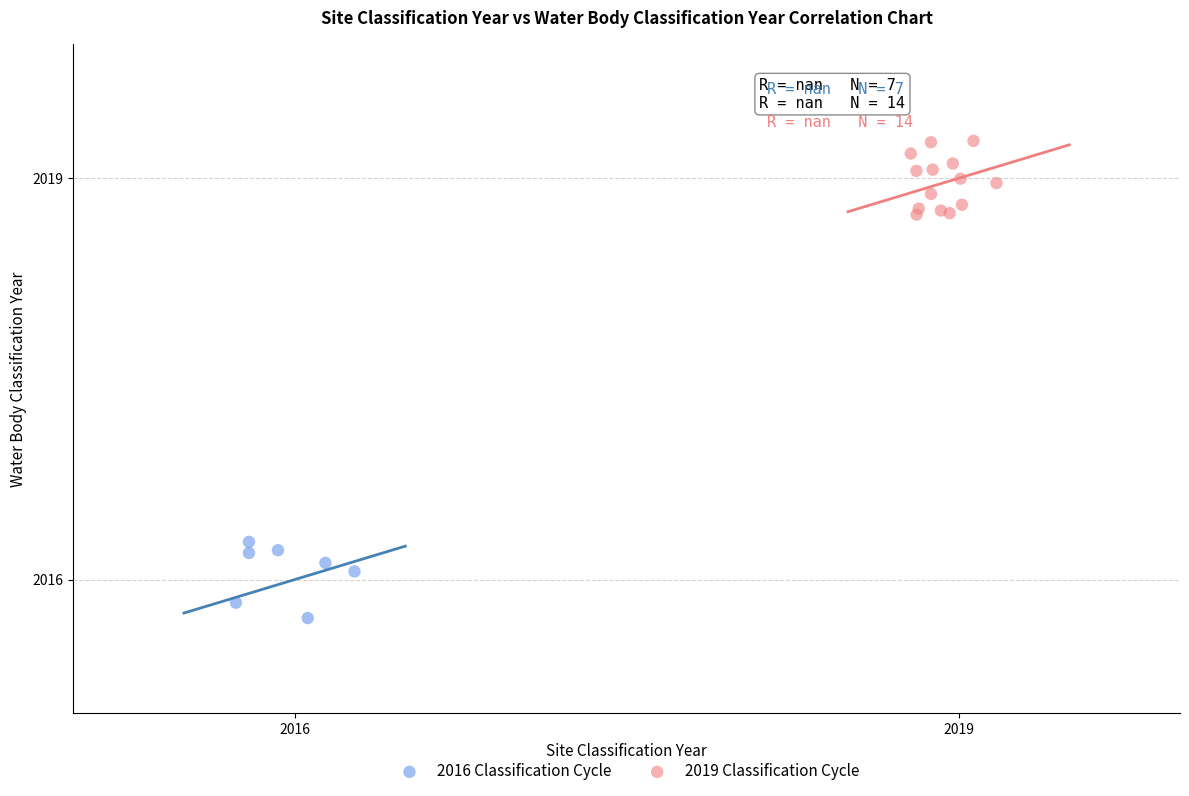

Which series reaches the maximum Y coordinate?

2019 Classification Cycle